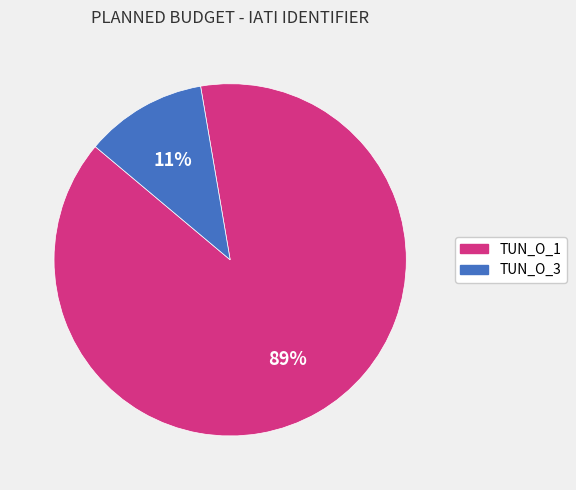

Is there any slice that represents more than half of the pie?

Yes